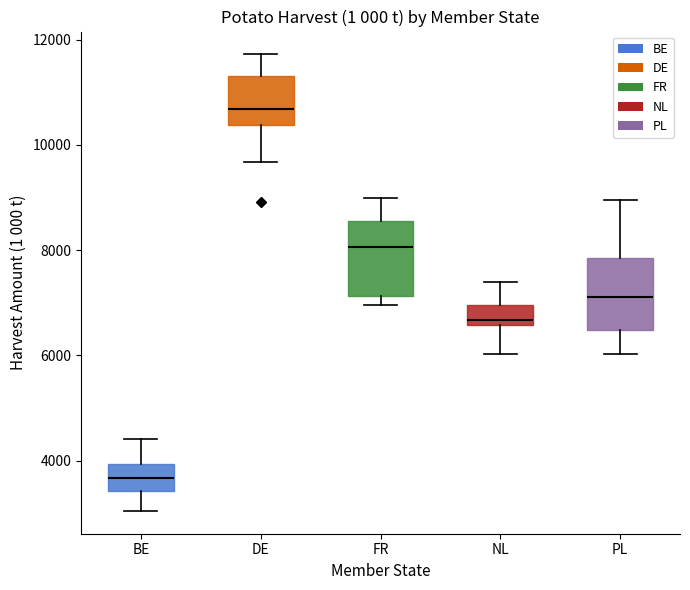

Where is the upper edge of the box for PL on the y-axis? The values are not printed on the chart, so give them approximately, as read against the axis.

7800